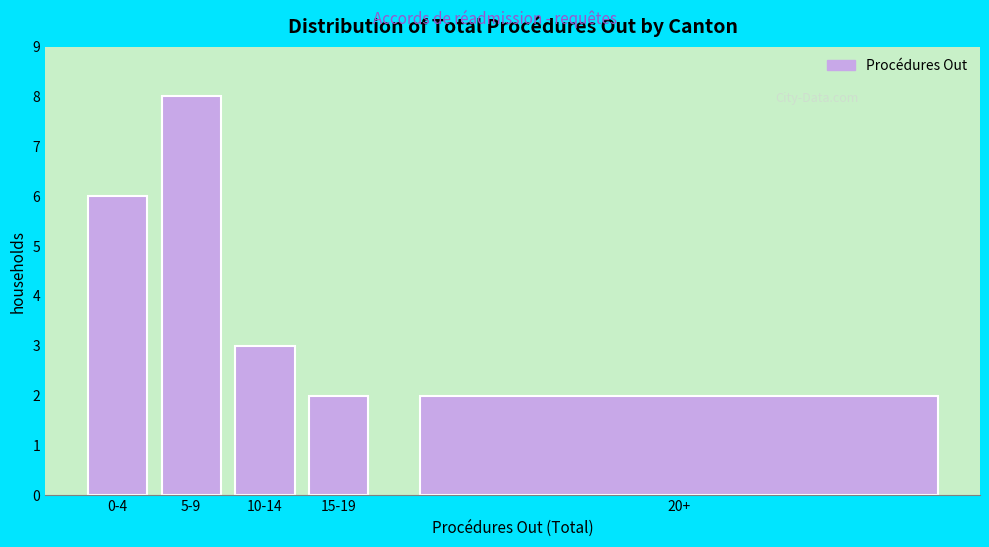

Reading right to left, what are all the values shown in this chart?

20+=2	15-19=2	10-14=3	5-9=8	0-4=6